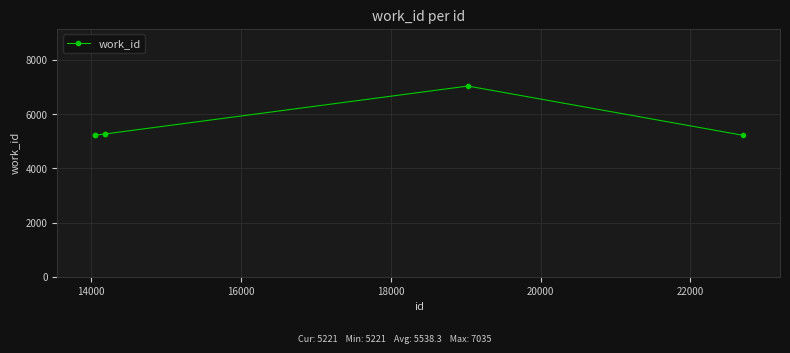

Does the chart display data point markers on the line(s)?

Yes